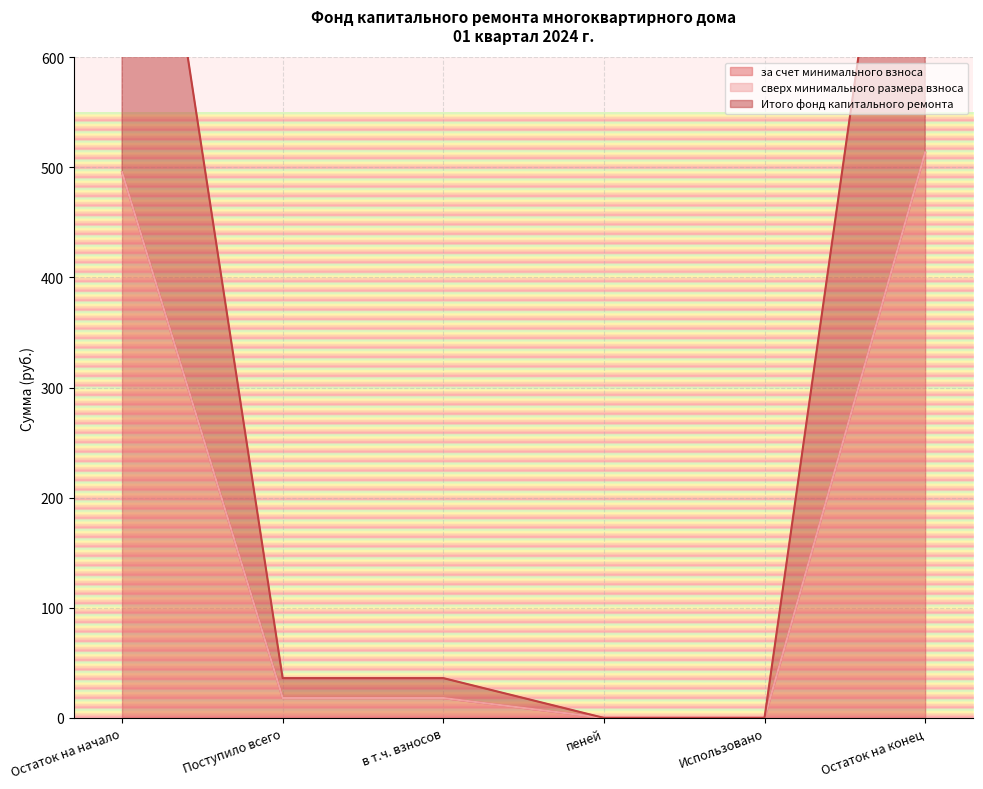

What value does the за счет минимального взноса series have at Поступило всего?

18.1